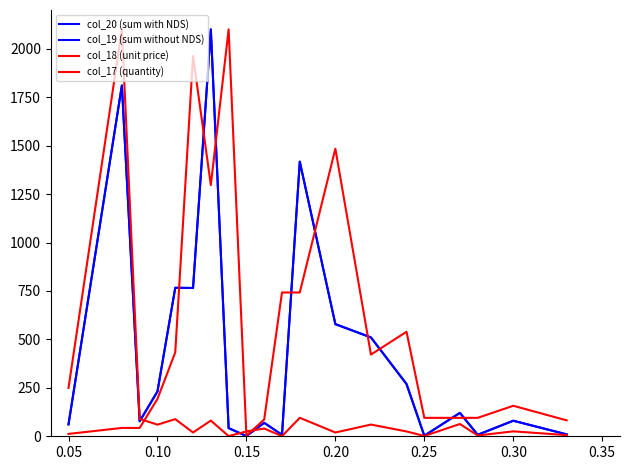

Does the chart display data point markers on the line(s)?

No